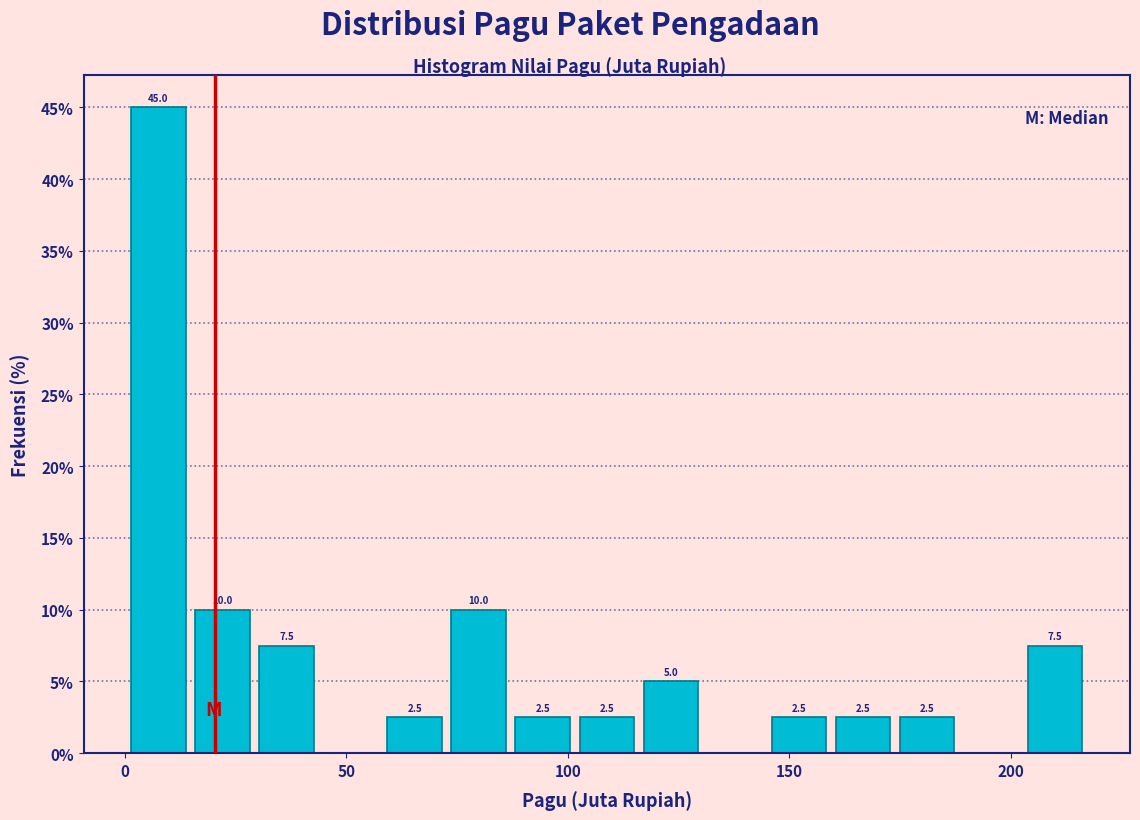

Read against the x-axis, roughly where is the centre of the tallest bar?

10